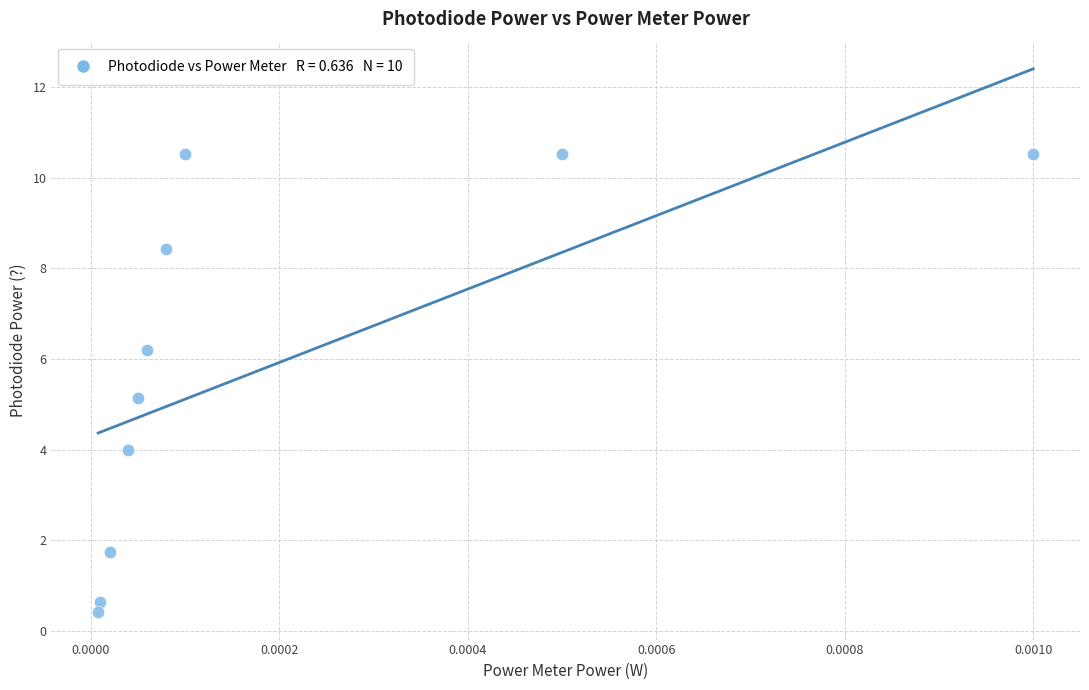

What is the range of Y values (max minus min)?

10.1